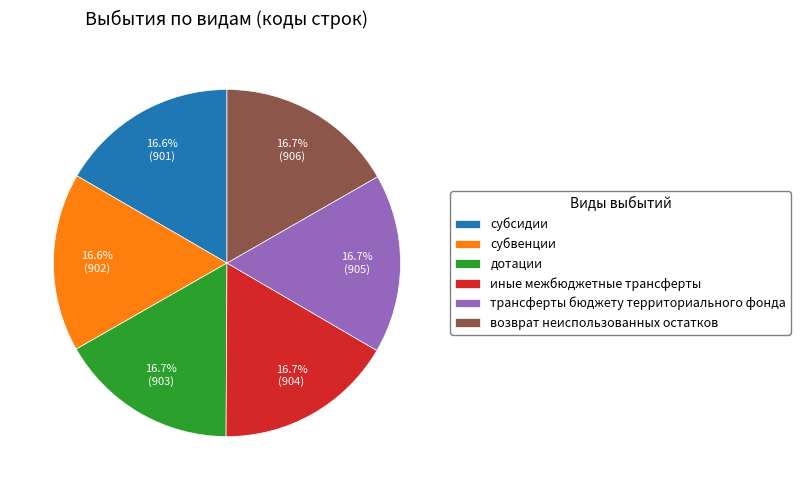

What portion of the pie excludes возврат неиспользованных остатков?

83.3%